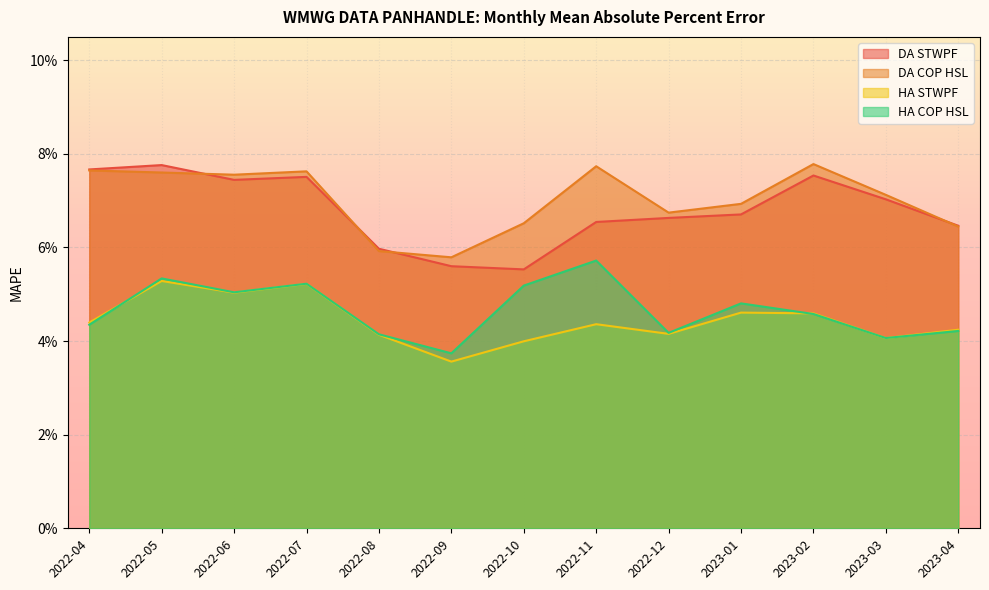

At which category does HA STWPF reach its first local peak?

2022-05